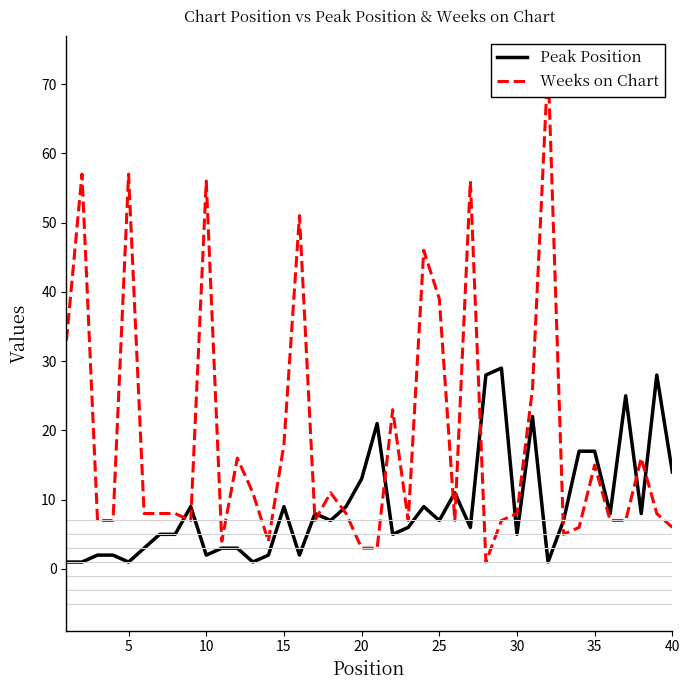

True or false: Weeks on Chart has more than 1 points higher than both neighbors.

True